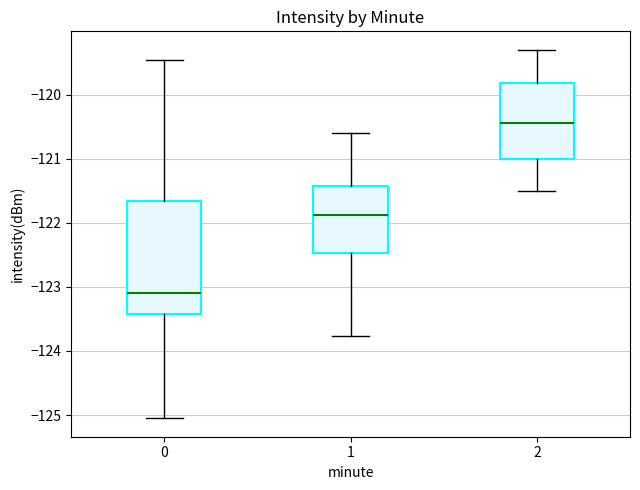

Where does the upper whisker of the box at x = 0 end on the y-axis? The values are not printed on the chart, so give them approximately, as read against the axis.

-119.5